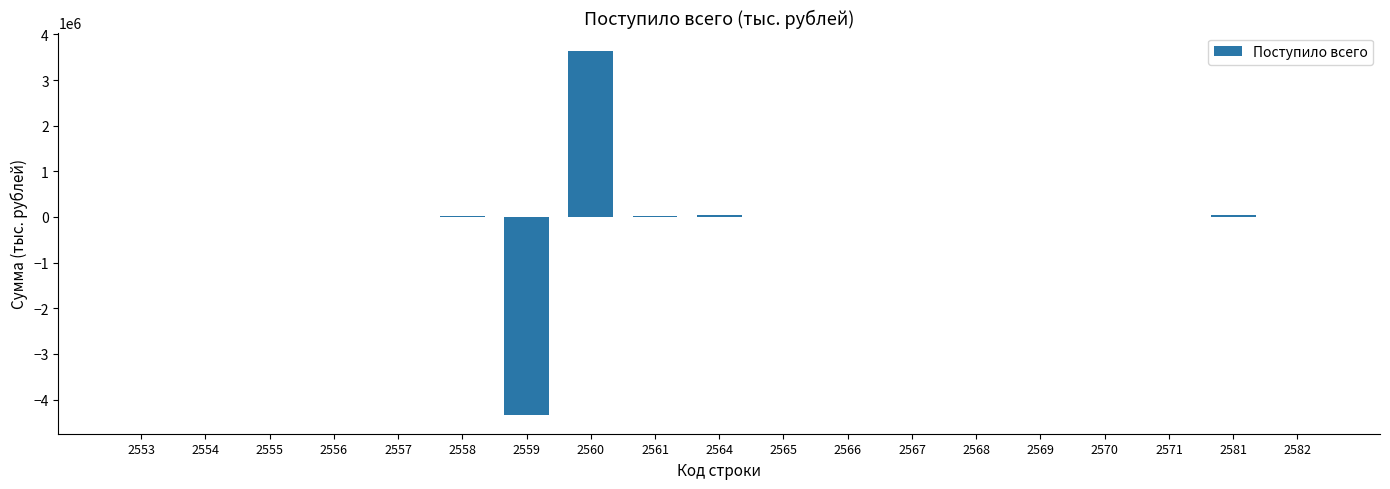

Is it true that the value at 2566 is 0?

True